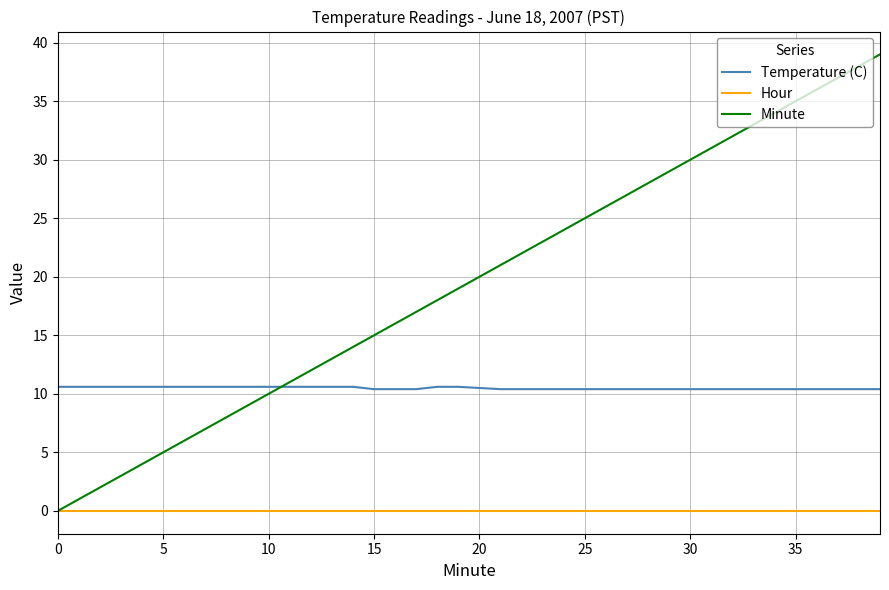

What is the difference between the second highest and second lowest values in the Temperature (C) series?

0.2